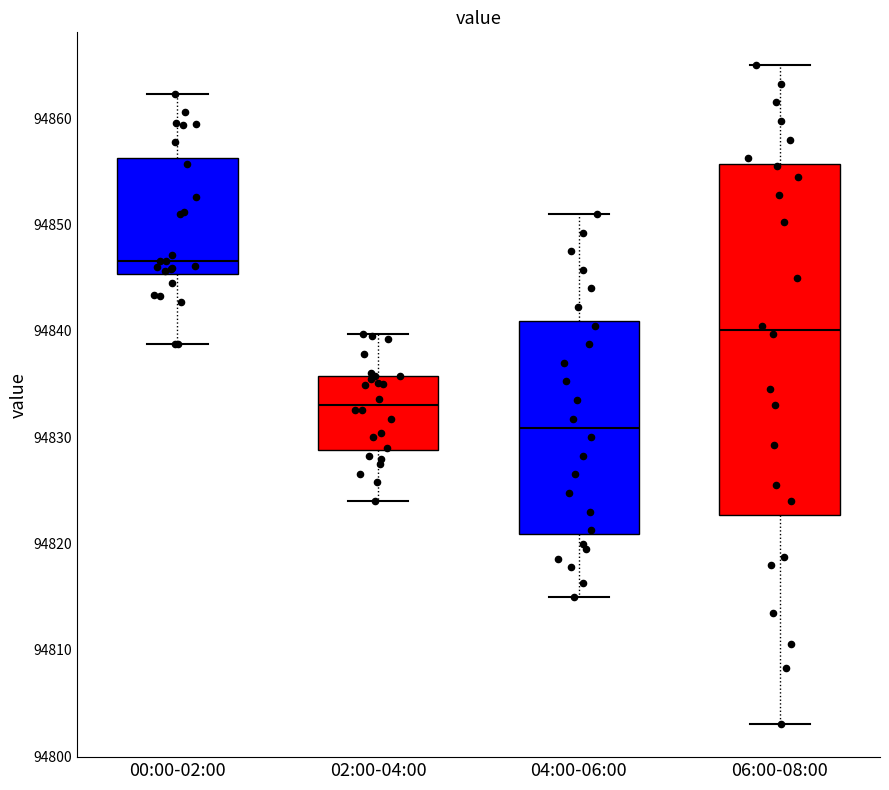

Where does the median line of the box for 02:00-04:00 sit on the y-axis? The values are not printed on the chart, so give them approximately, as read against the axis.

94833